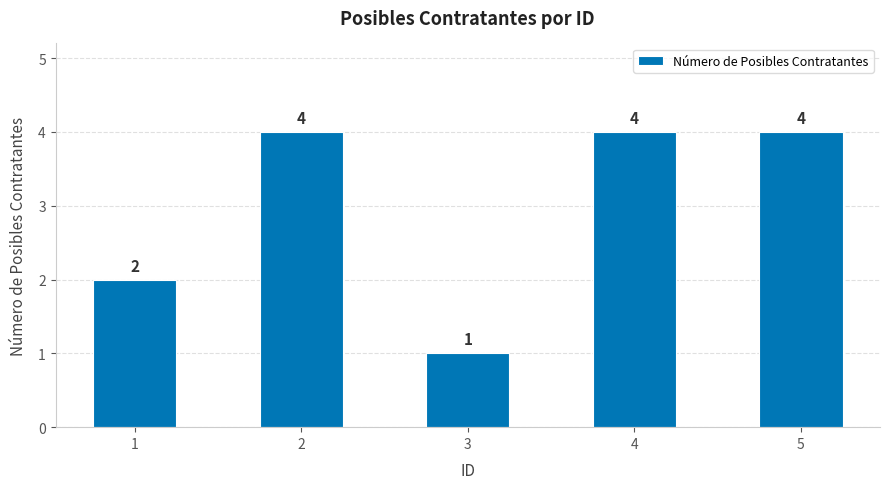

At which label is the value closest to 2?

1